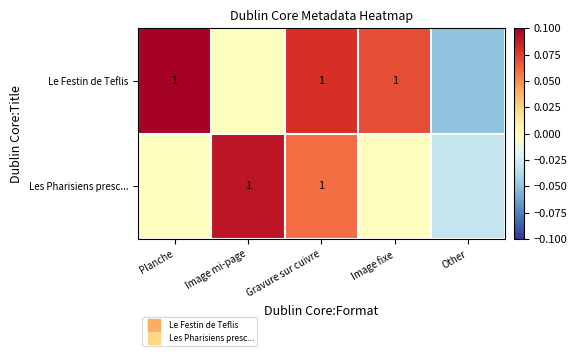

Where is Les Pharisiens presc... nearest to the value 0?

Planche